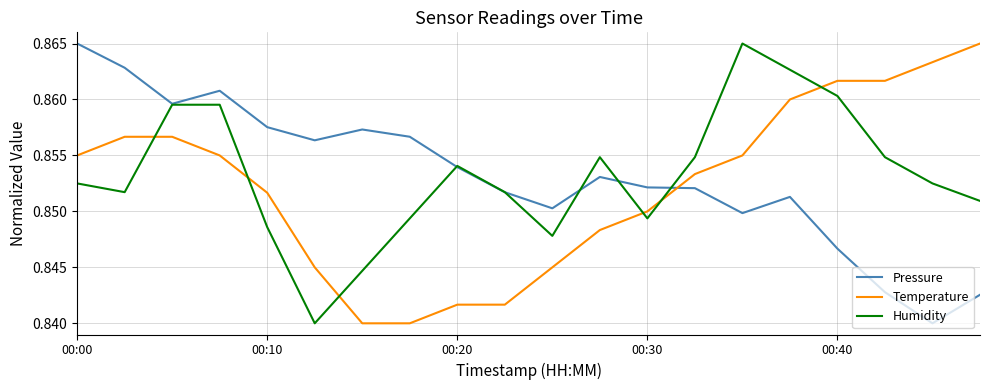

True or false: Temperature and Humidity intersect in this chart.

True